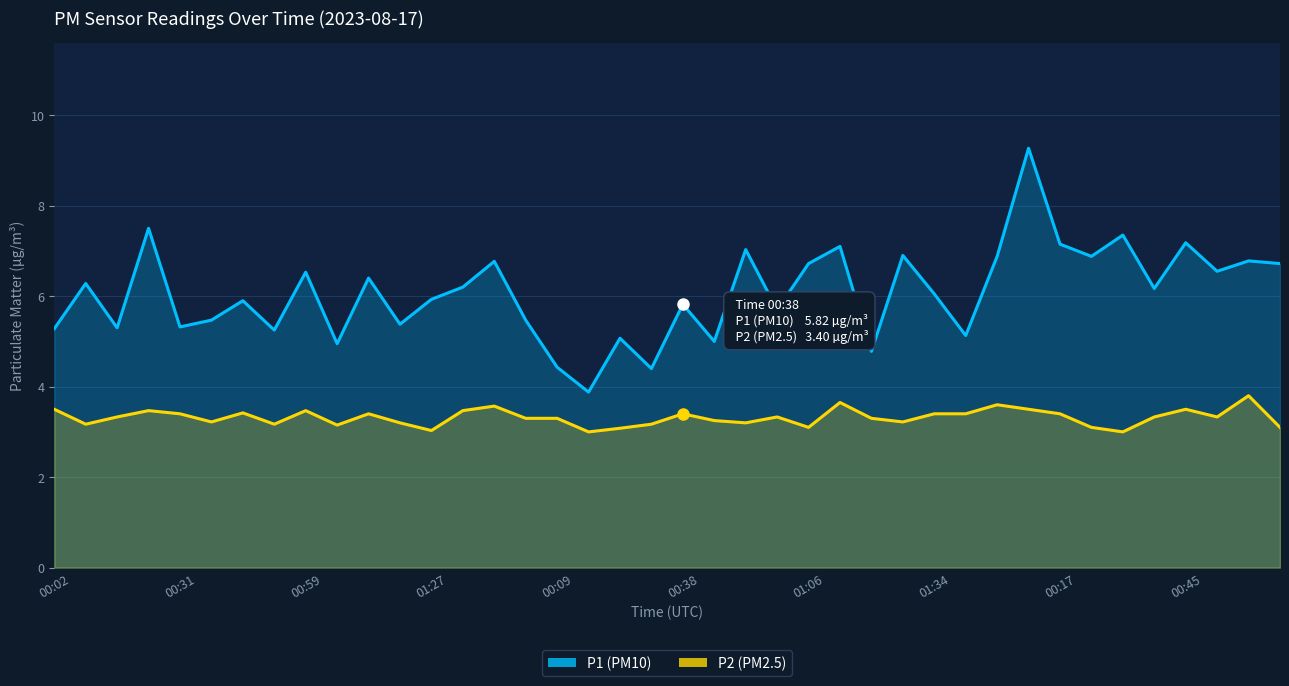

Read the P1 value at 01:27.

5.9